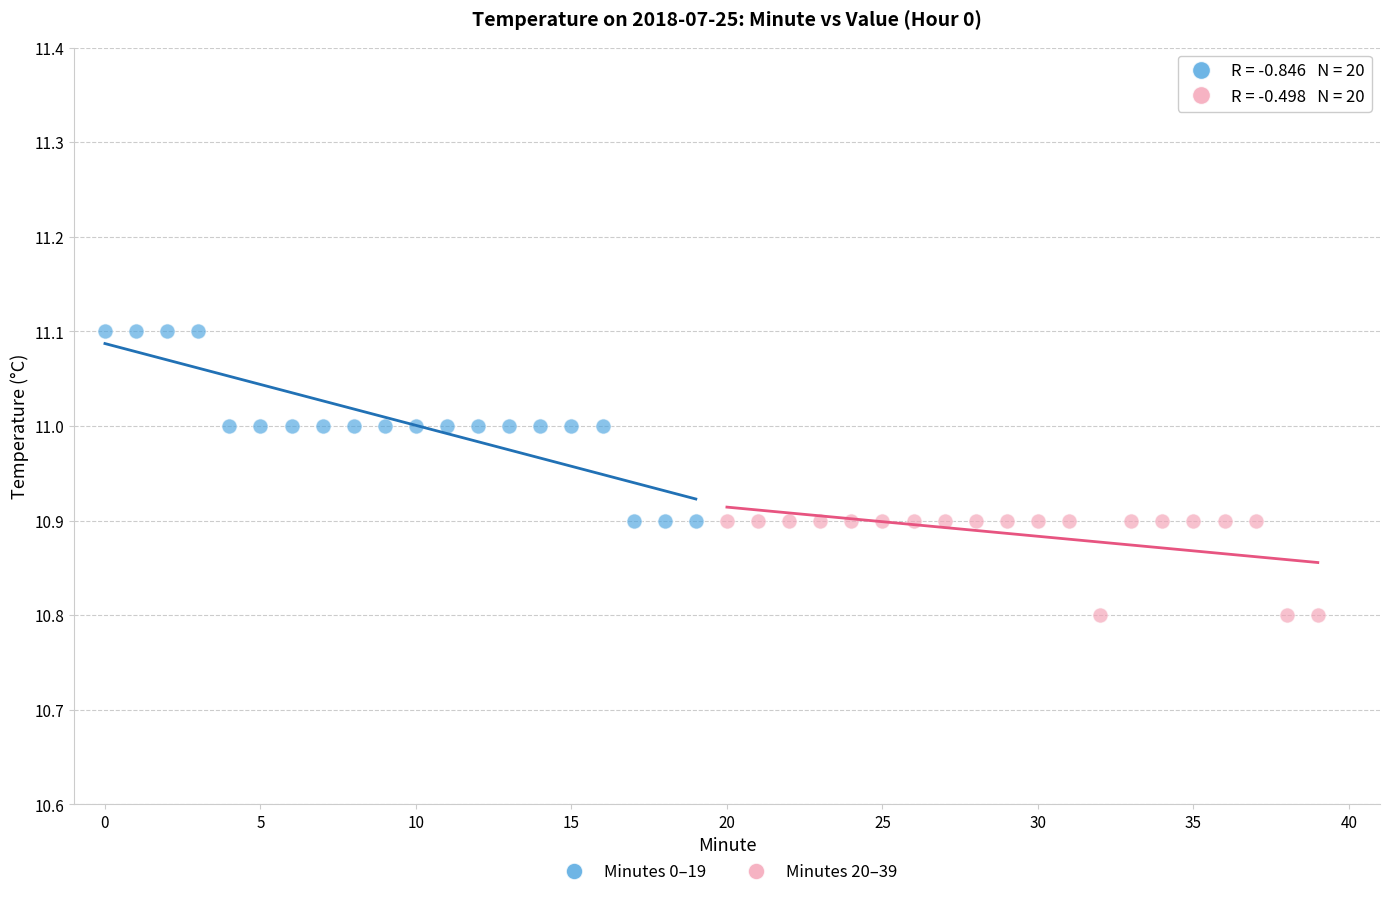

Which series has the widest spread of Y values?

Minutes 0–19